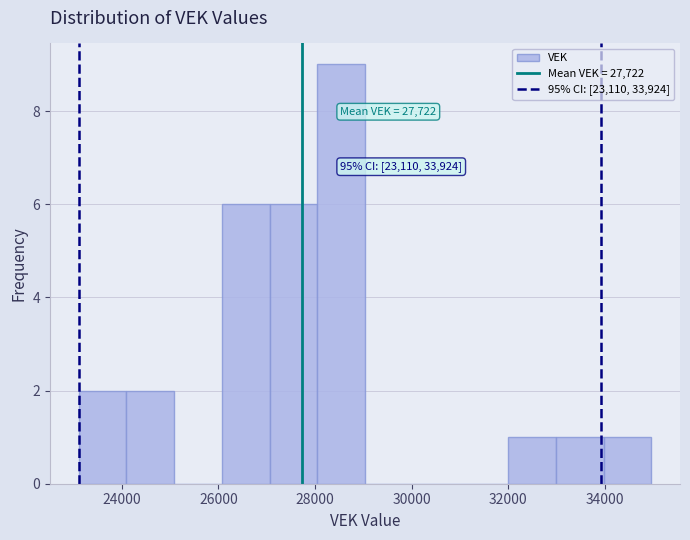

Over which range of the x-axis is the bar tallest?

28000 to 29000